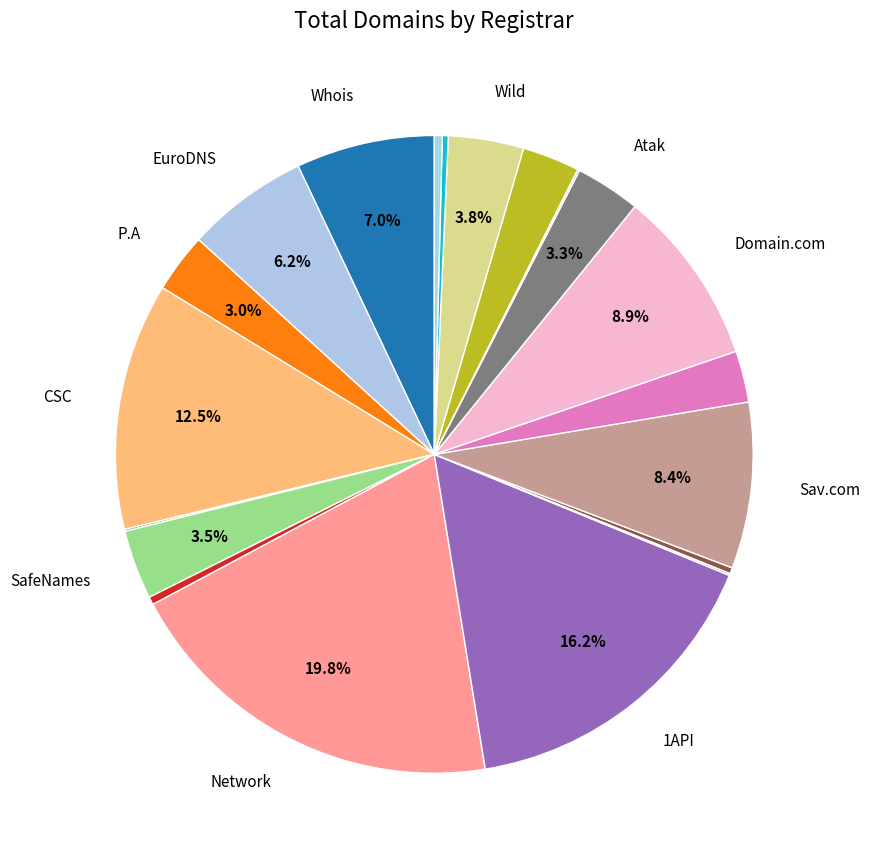

Which category has the biggest portion of the pie?

Network Solutions, LLC